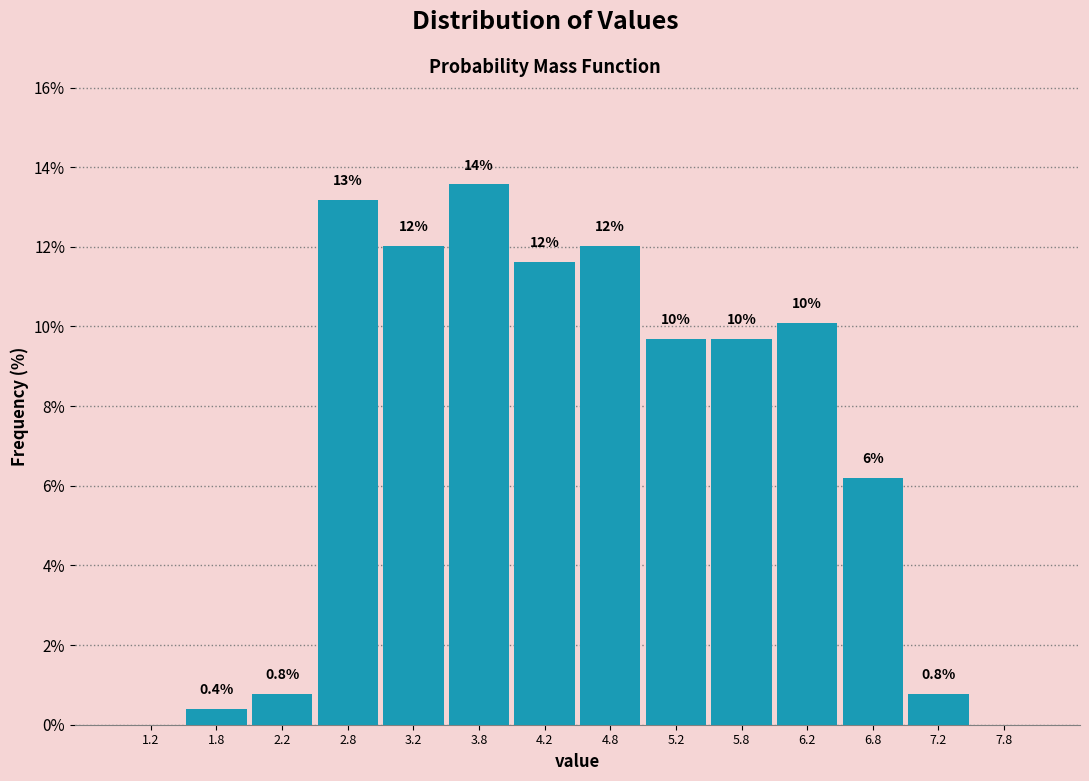

Which range on the x-axis has the tallest bar?

3.5 to 4.0